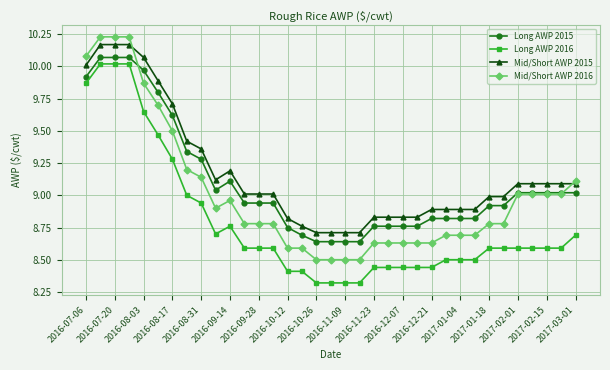

Which series ends up on top after the final intersection of Long AWP 2015 and Mid/Short AWP 2016?

Mid/Short AWP 2016